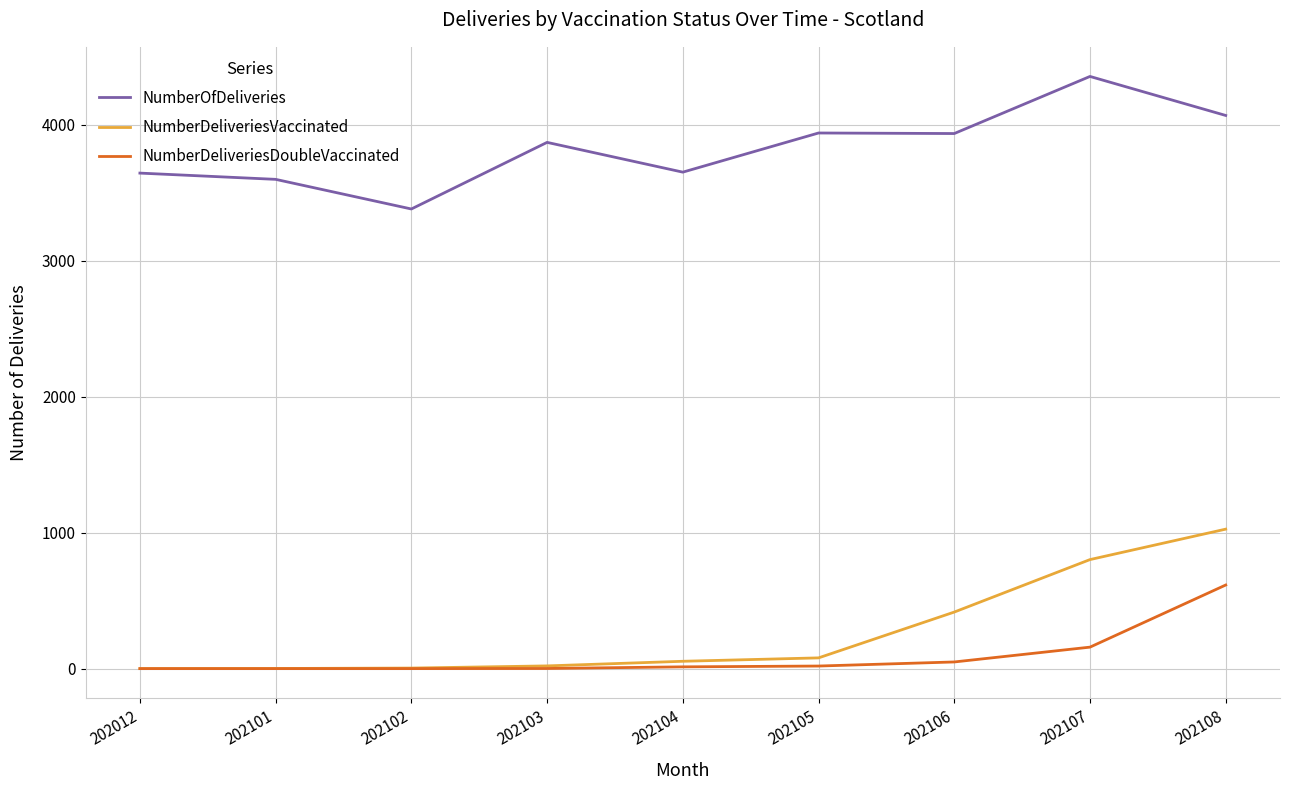

How many lines are shown in the chart?

3